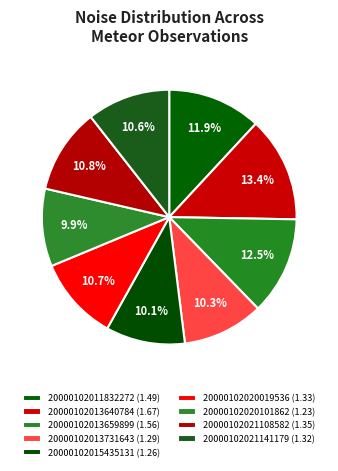

Between 20000102011832272 and 20000102021108582, which is larger?

20000102011832272